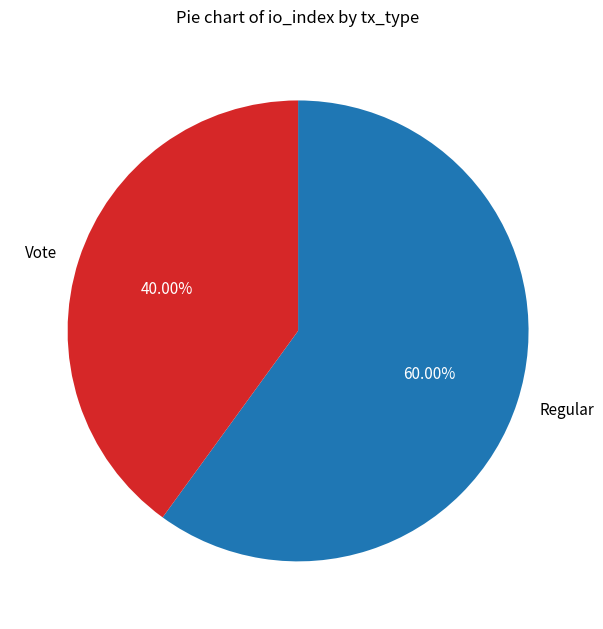

To the nearest percent, what portion does Vote represent?

40%